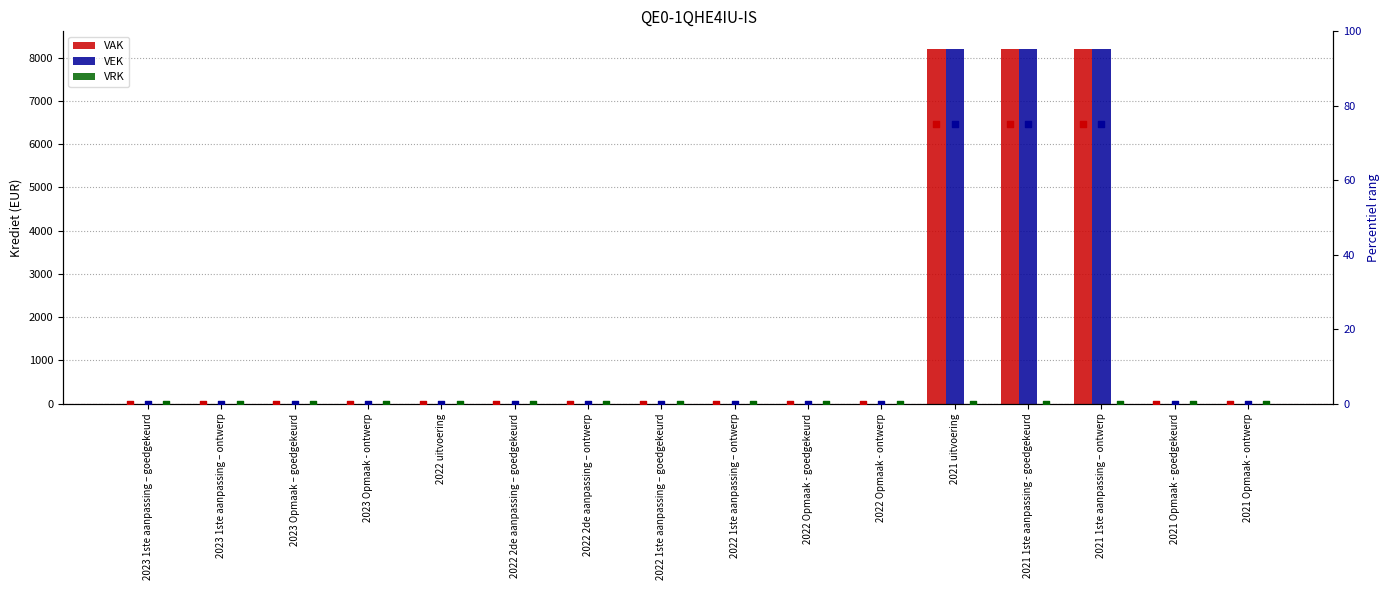

At which category is the sum across all series the highest?

2021 uitvoering